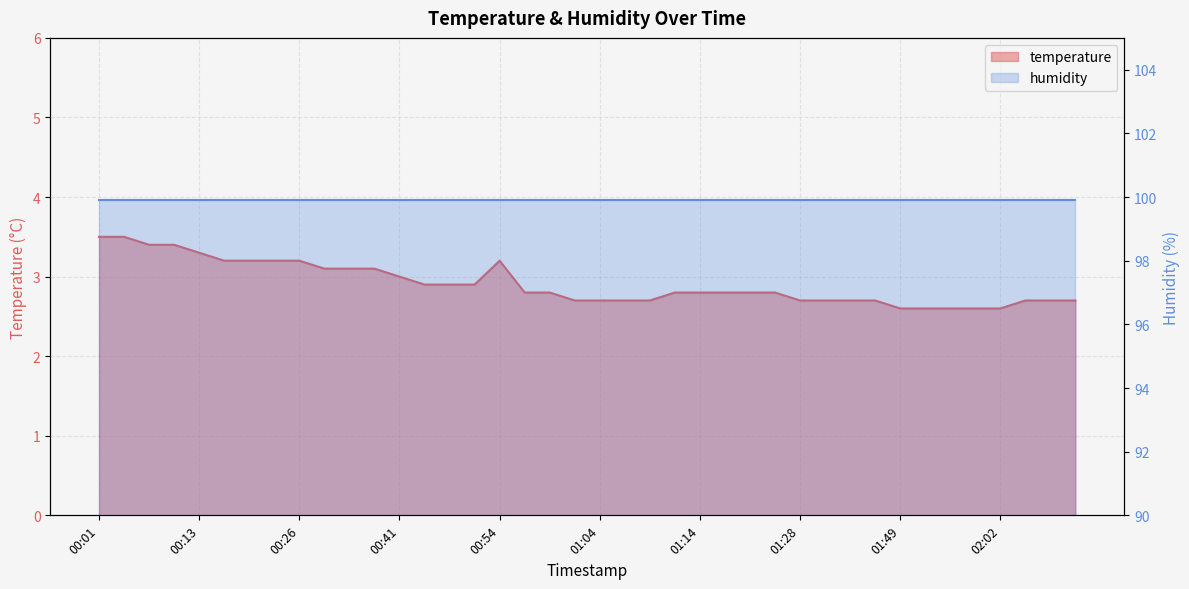

Does the chart display data point markers on the line(s)?

No